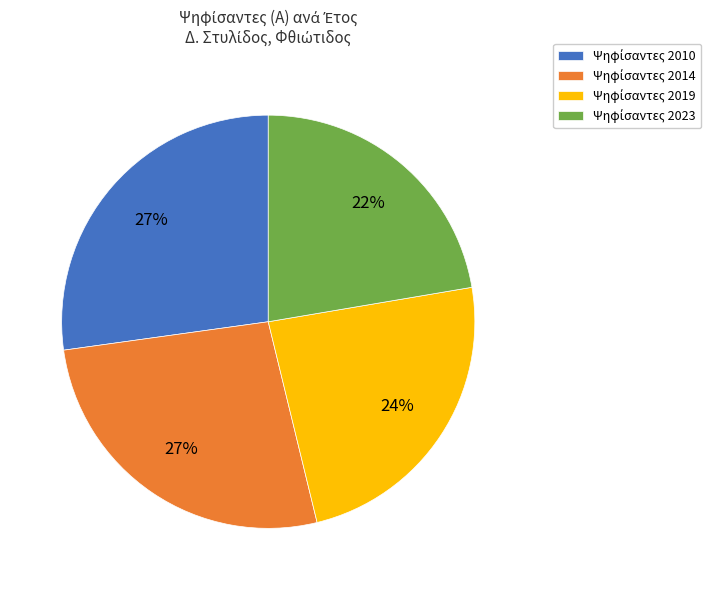

Does any single category account for the majority?

No